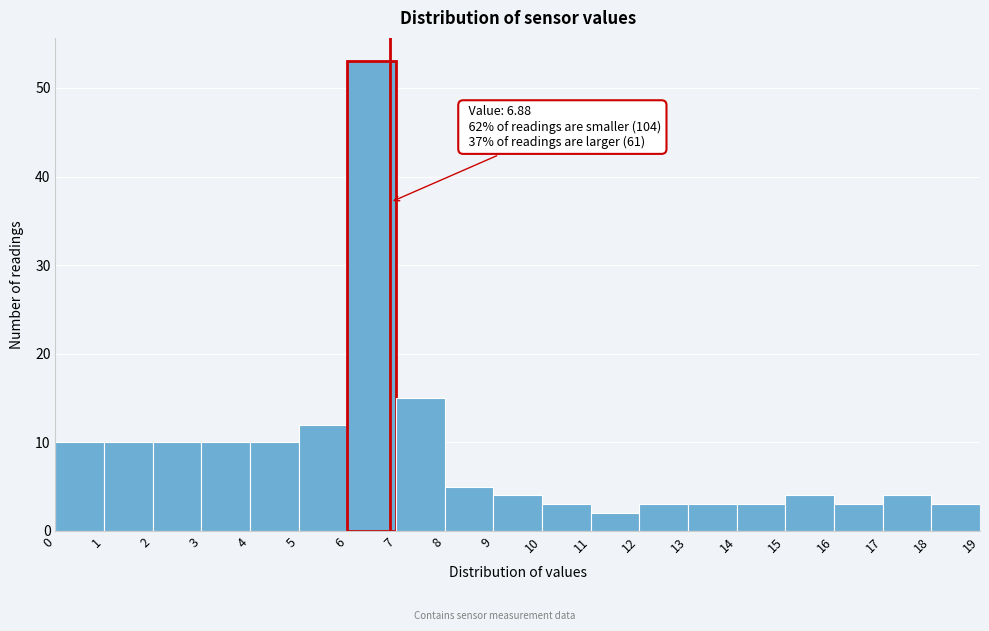

Over which range of the x-axis is the bar tallest?

6 to 7